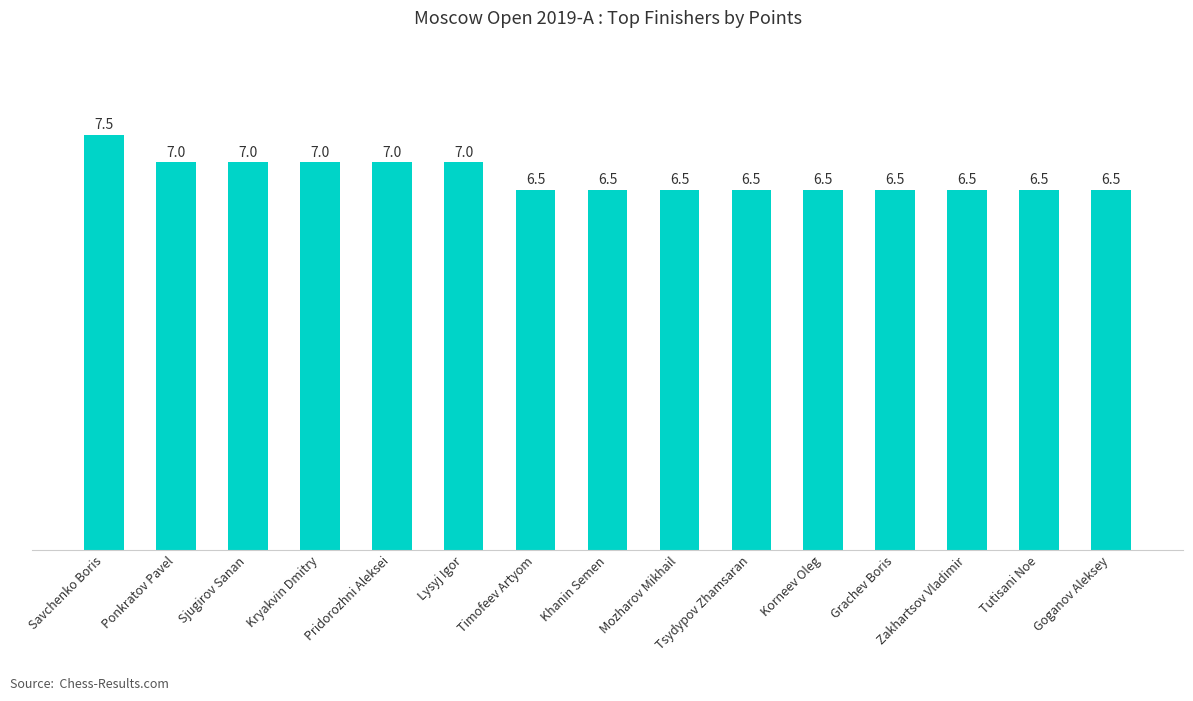

What is the approximate value at Timofeev Artyom?

6.5